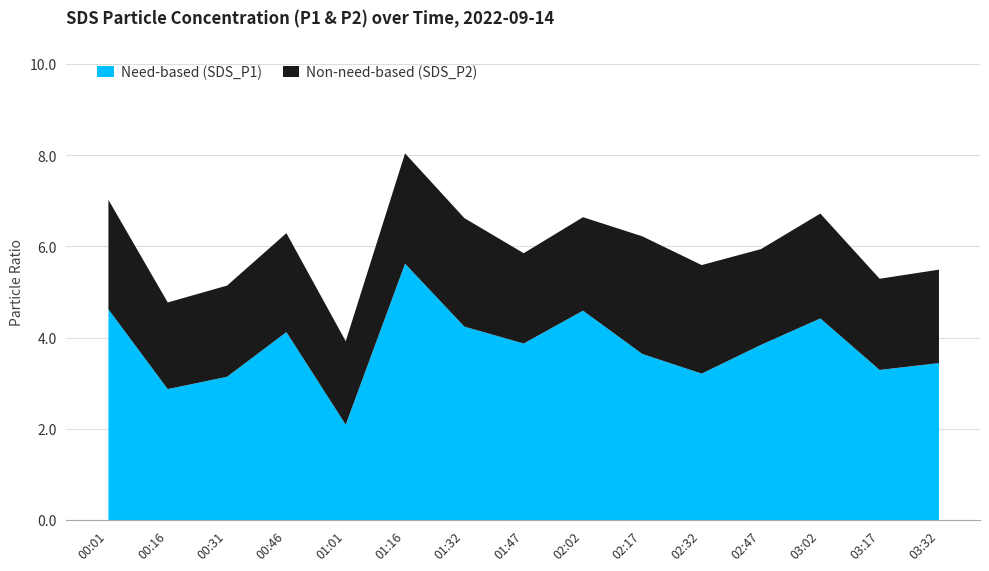

At which category is the sum across all series the highest?

01:16